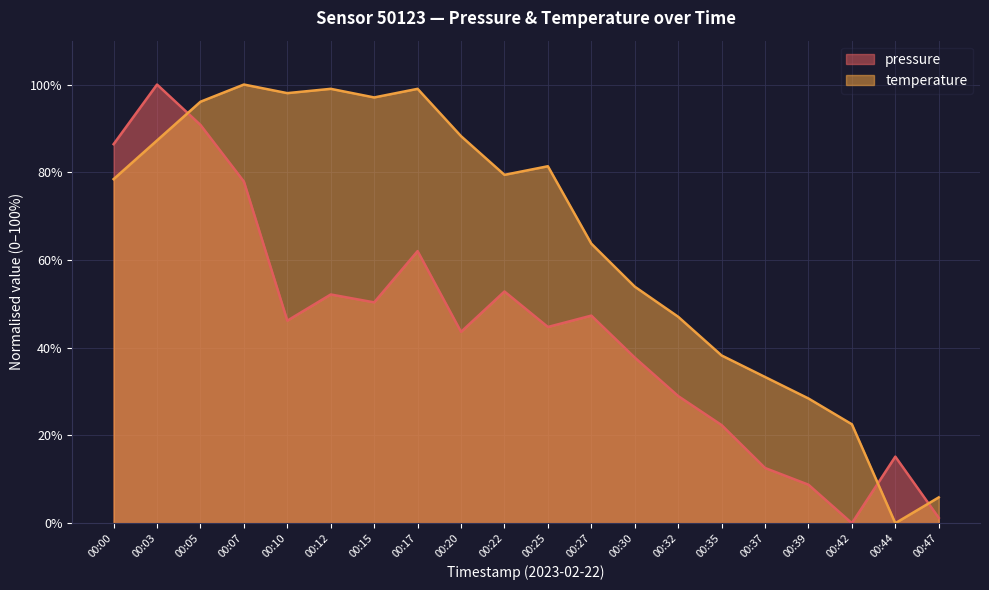

How many values in temperature are above zero?

19